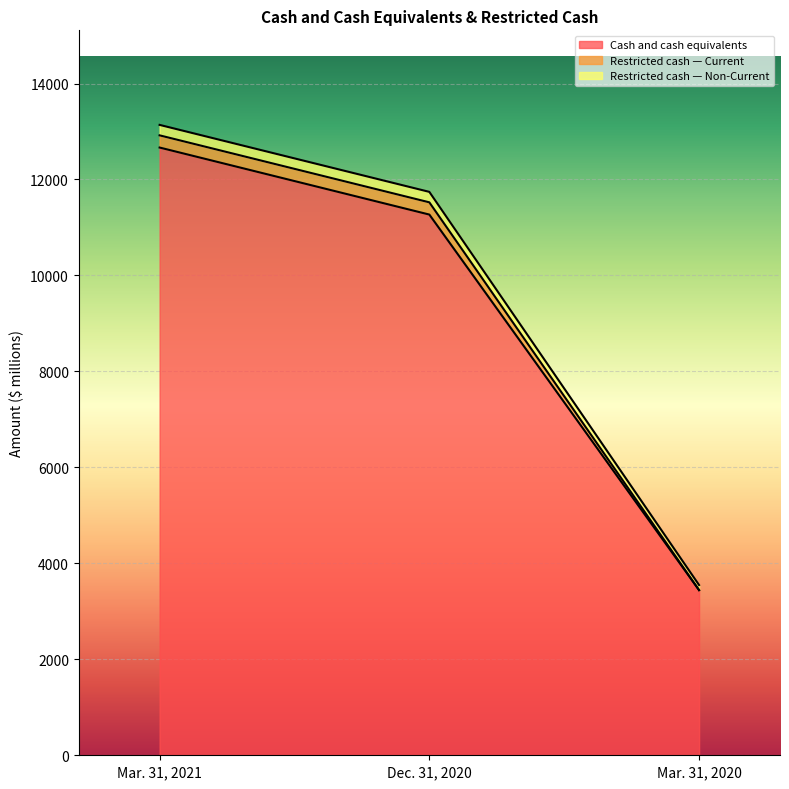

List the labels in order of Cash and cash equivalents value, smallest first.

Mar. 31, 2020, Dec. 31, 2020, Mar. 31, 2021